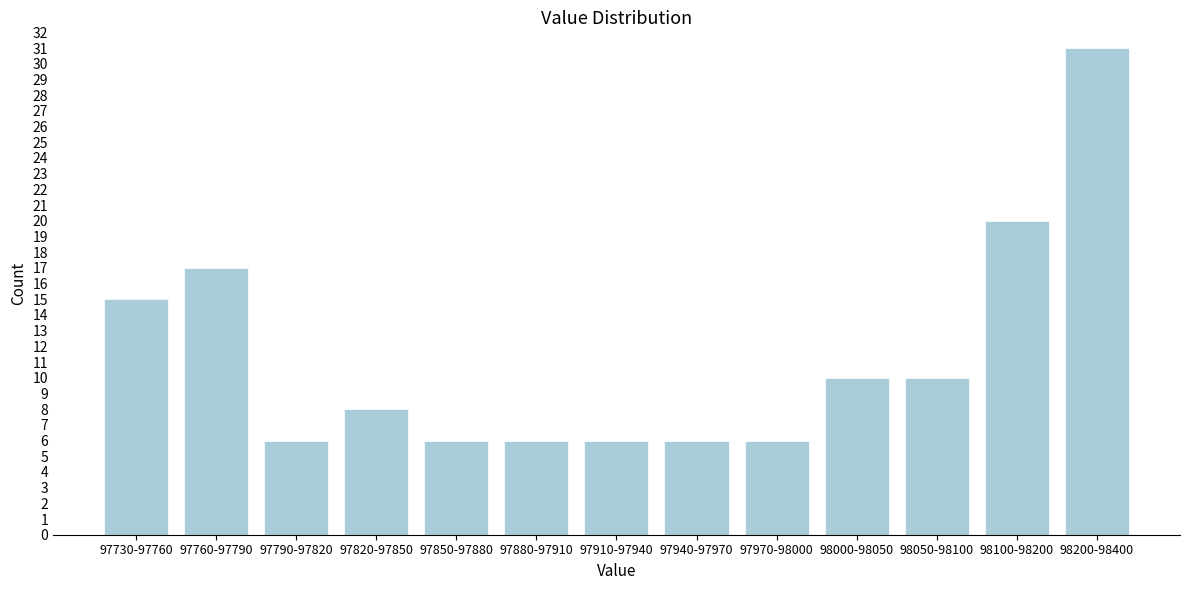

Reading left to right, list all the values displayed in this chart.

15	17	6	8	6	6	6	6	6	10	10	20	31